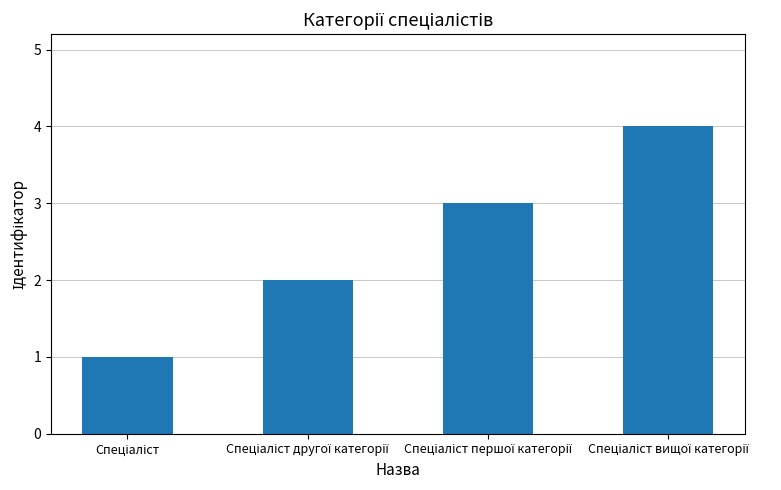

What is the sum of all values?

10